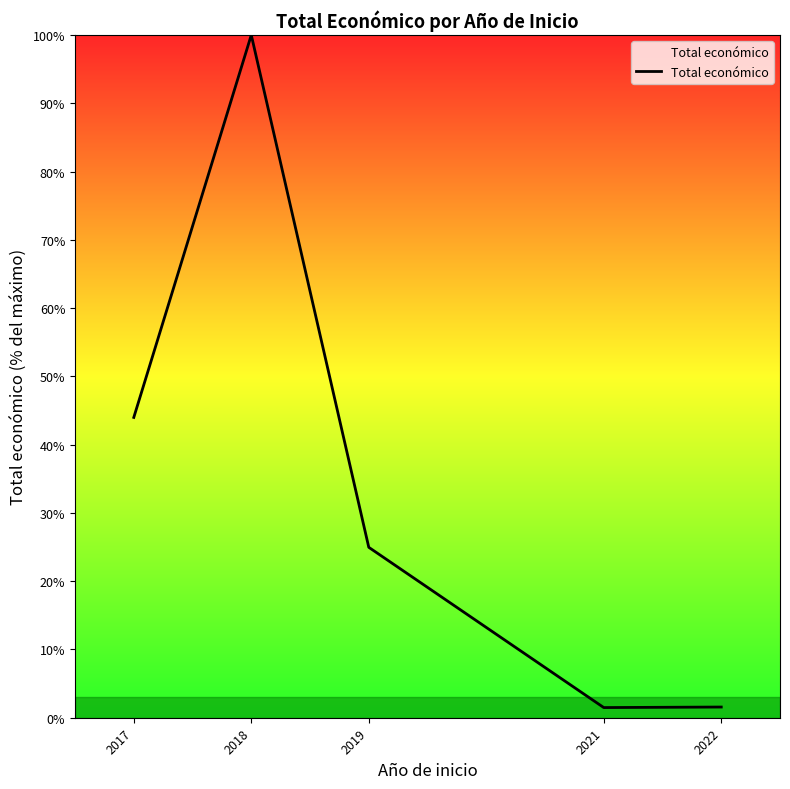

What is the maximum value shown in the chart?

100.0